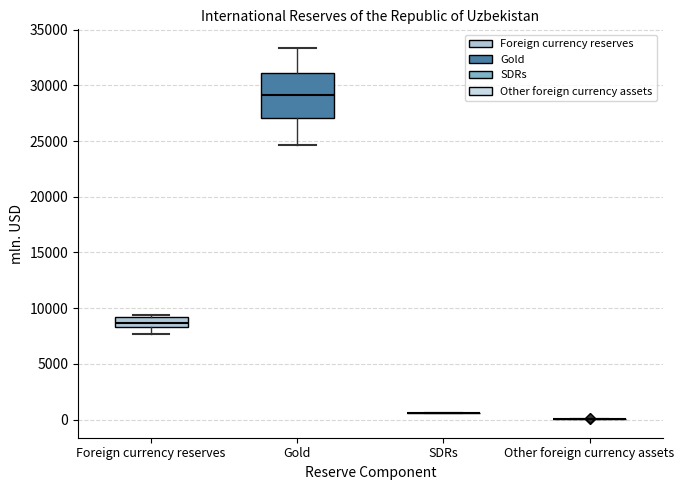

Reading left to right, transcribe this box plot: for each box, give where its median line is, the range the box spans, and where its two whiskers end, as read against the y-axis. The values are not printed on the chart, so give them approximately, as read against the axis.

Foreign currency reserves: median 8500 (inside the box), box 8500 to 9000, whiskers 7500 to 9500
Gold: median 29000, box 27000 to 31000, whiskers 24500 to 33500
SDRs: box collapsed to a line at 500, whiskers 500 to 500
Other foreign currency assets: box collapsed to a line at 0, whiskers 0 to 0